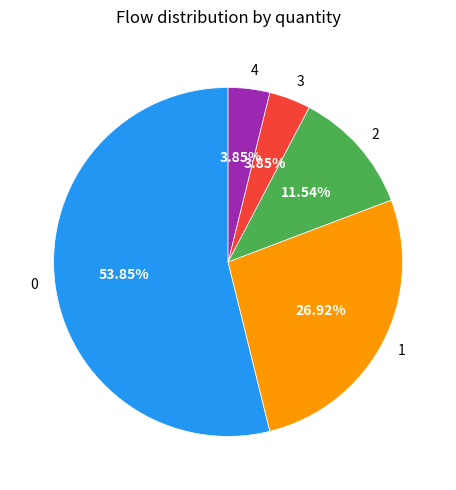

Is there any slice that represents more than half of the pie?

Yes